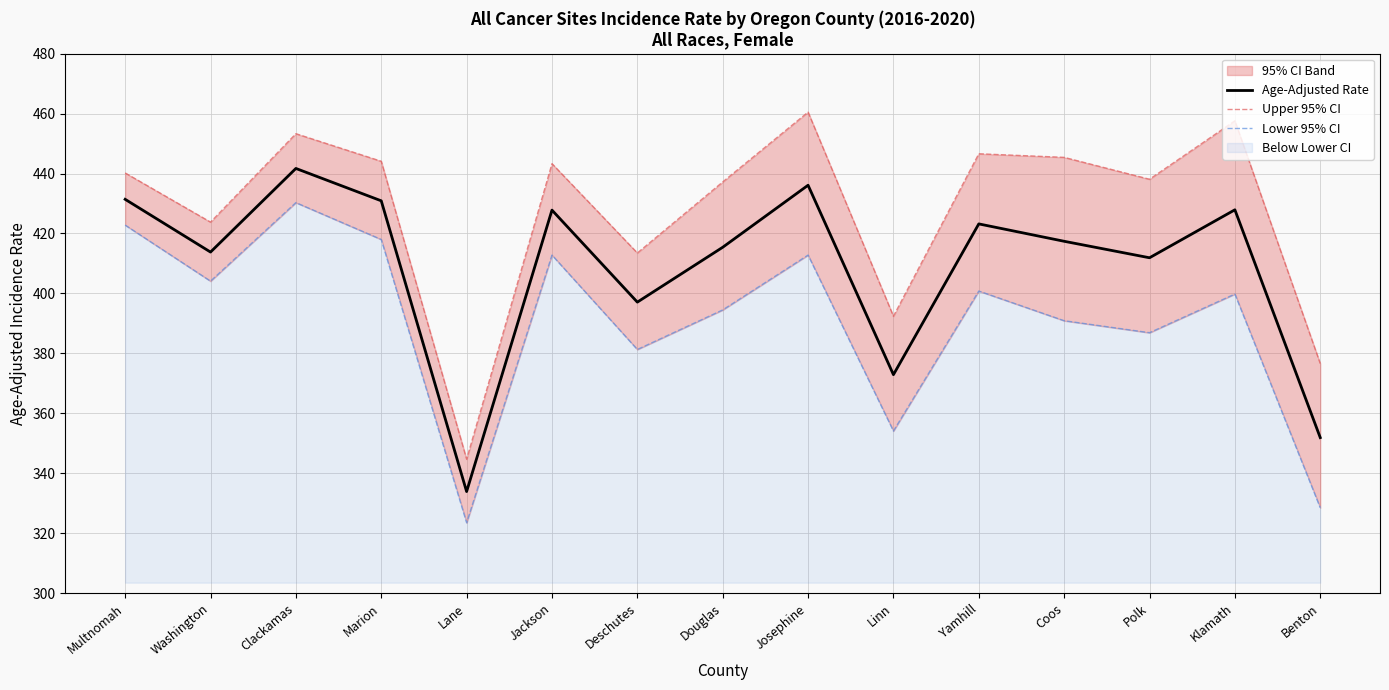

The value of Upper 95% CI at Linn is 392.4. True or false?

True